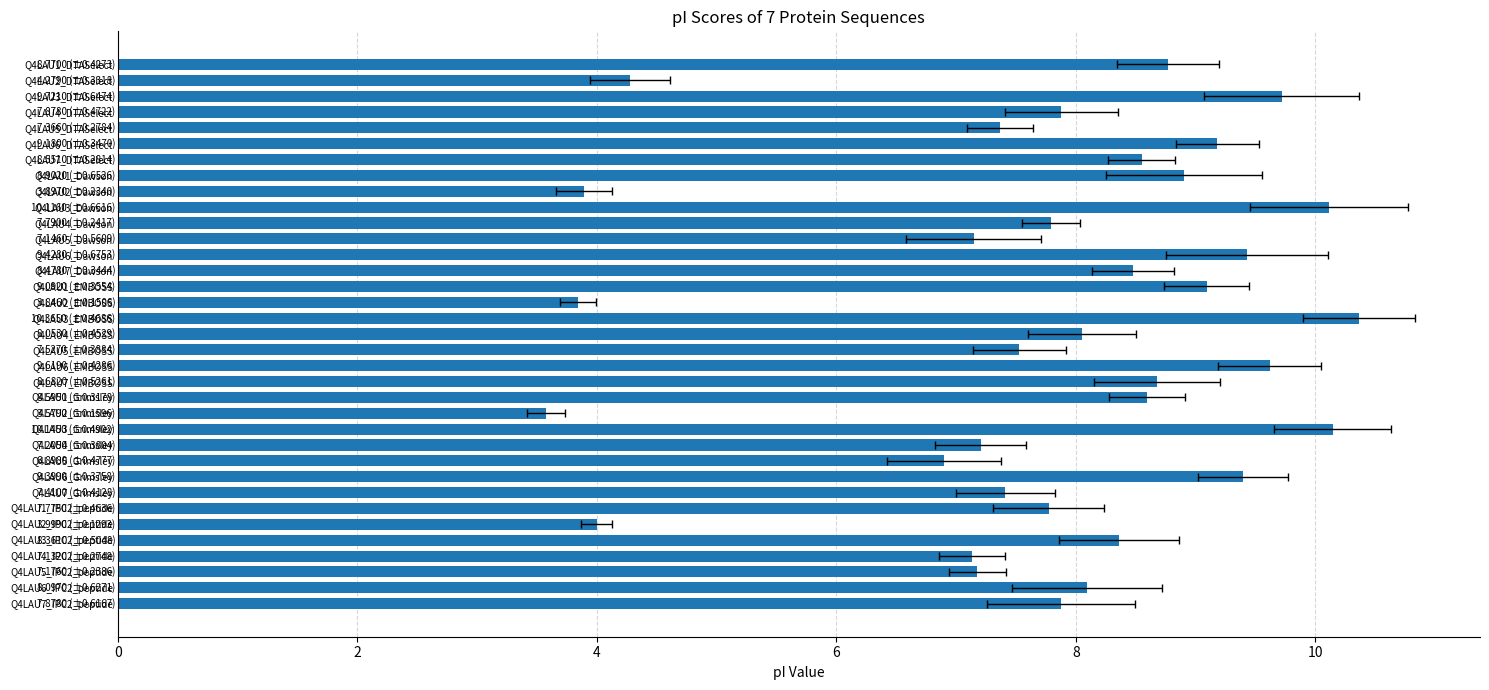

How many bars are there in total?

35